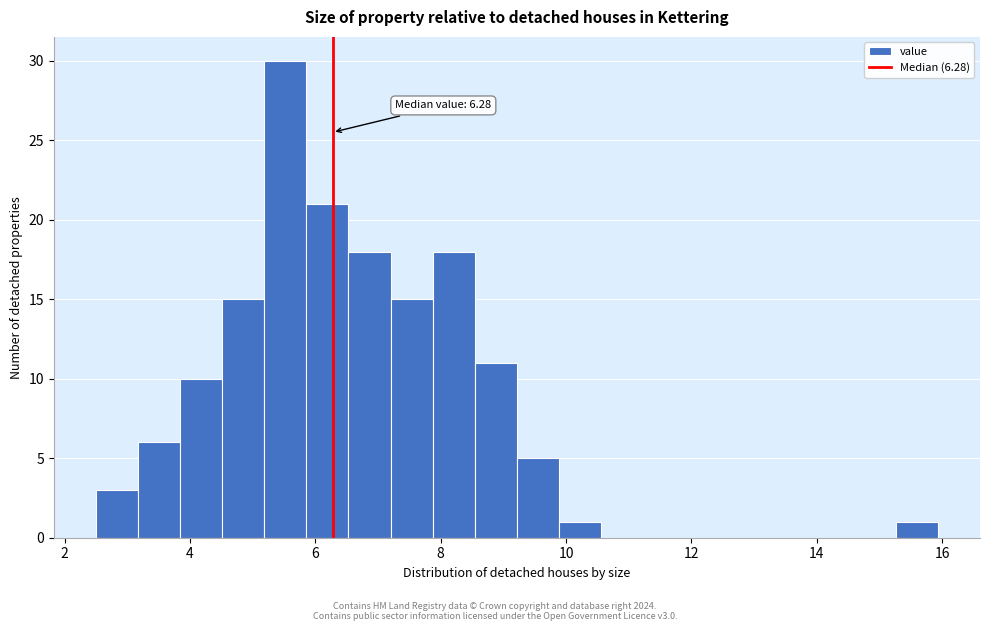

Read against the x-axis, roughly where is the centre of the tallest bar?

5.6